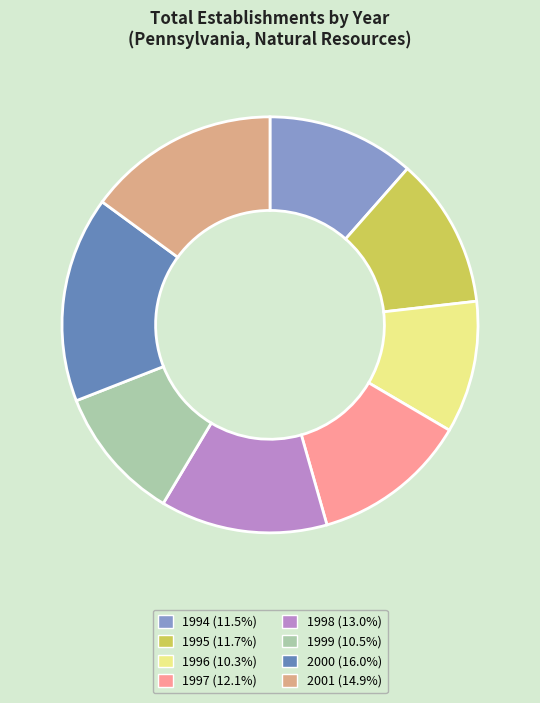

Is there a majority slice in this chart?

No